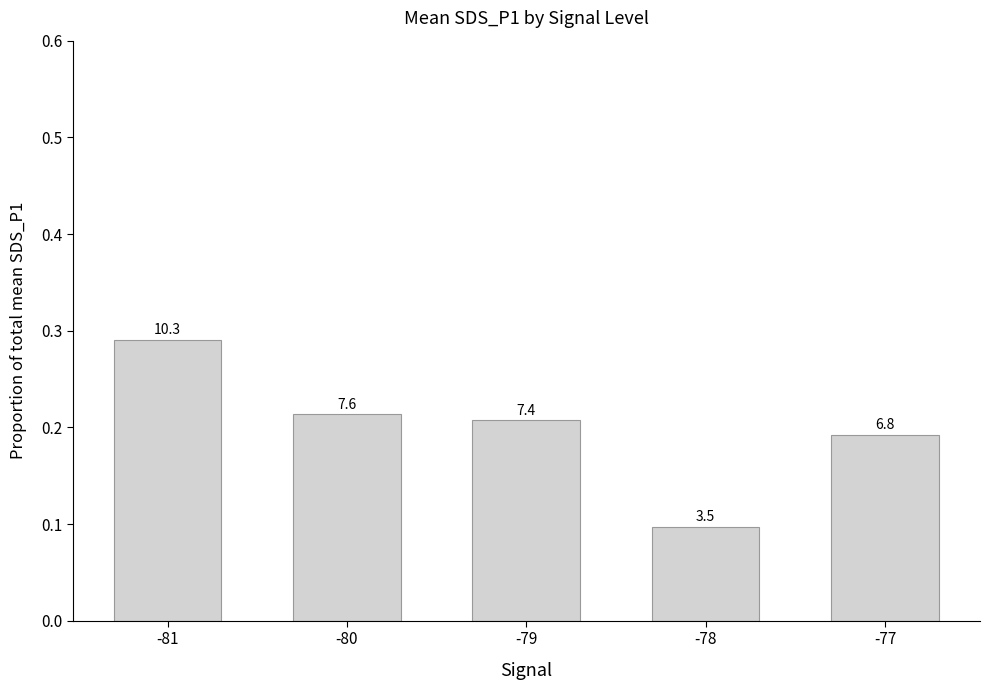

List the labels in order of value, smallest first.

-78, -77, -79, -80, -81